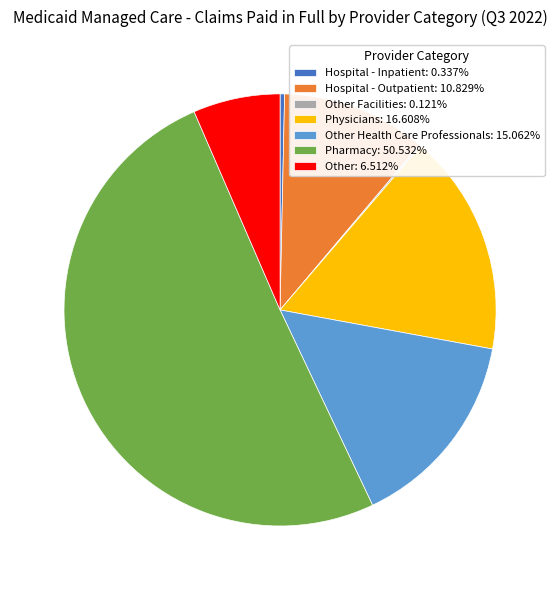

Is the sum of Pharmacy: 50.532% and Other: 6.512% greater than half?

Yes